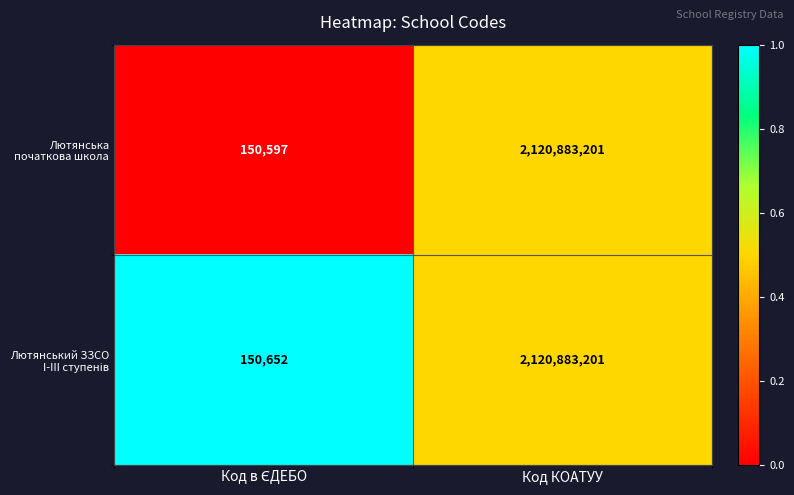

How many distinct data groups are displayed?

2